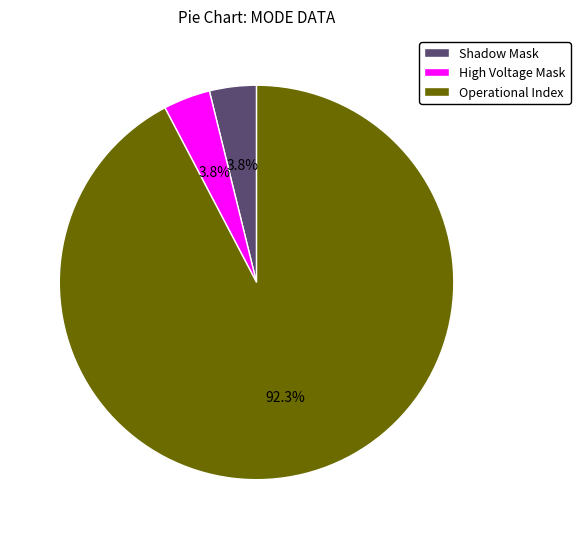

How many slices are in this pie chart?

3